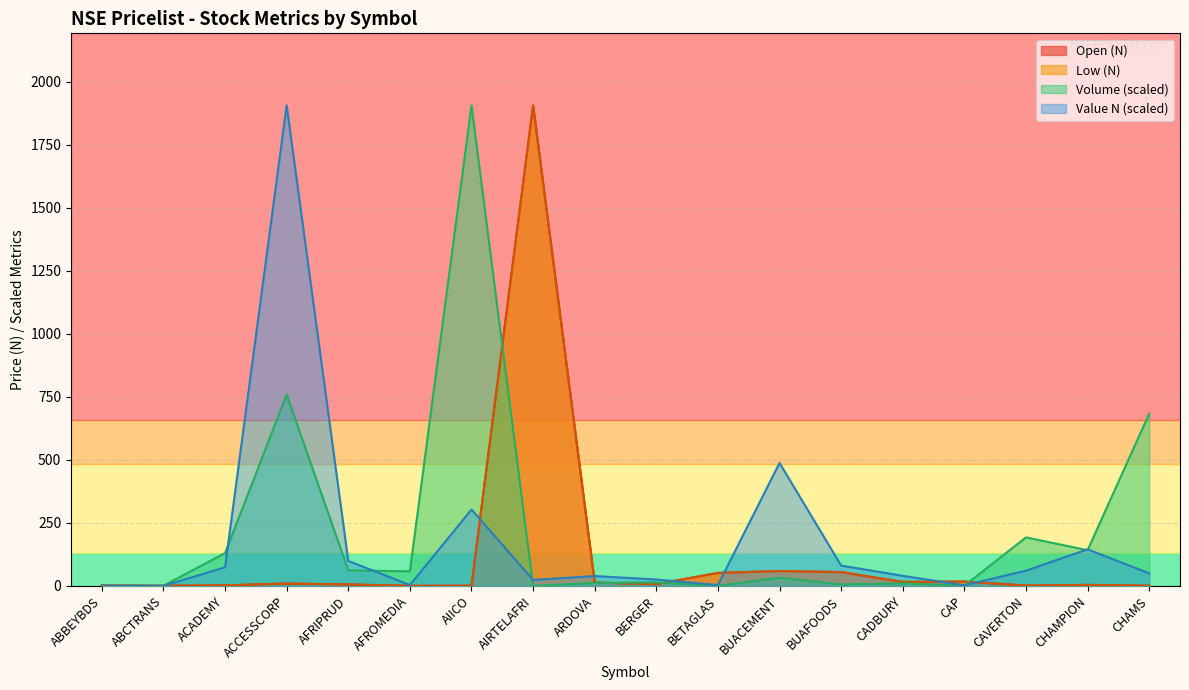

What are all the series names shown in the legend?

Open (N), Low (N), Volume (scaled), Value N (scaled)